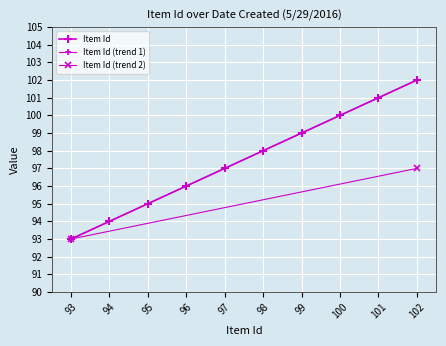

What is the sum of the values at 94 and 98?

192